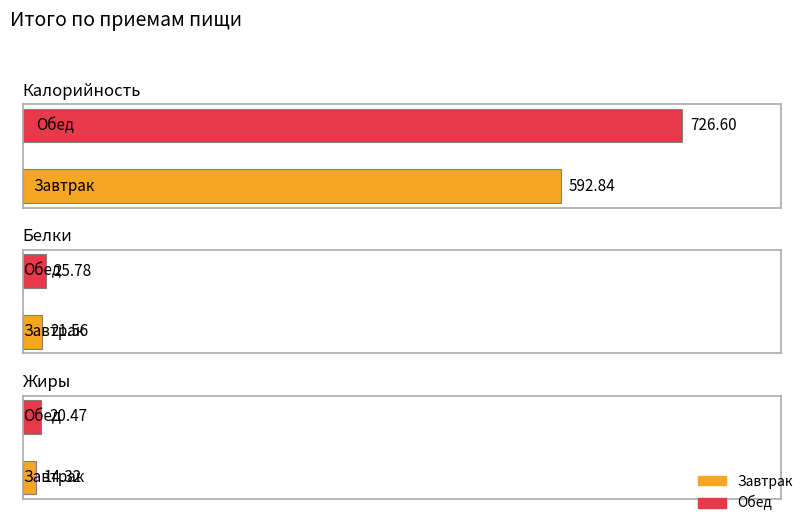

What is the value of the Калорийность bar at the 1st from the left?

592.8